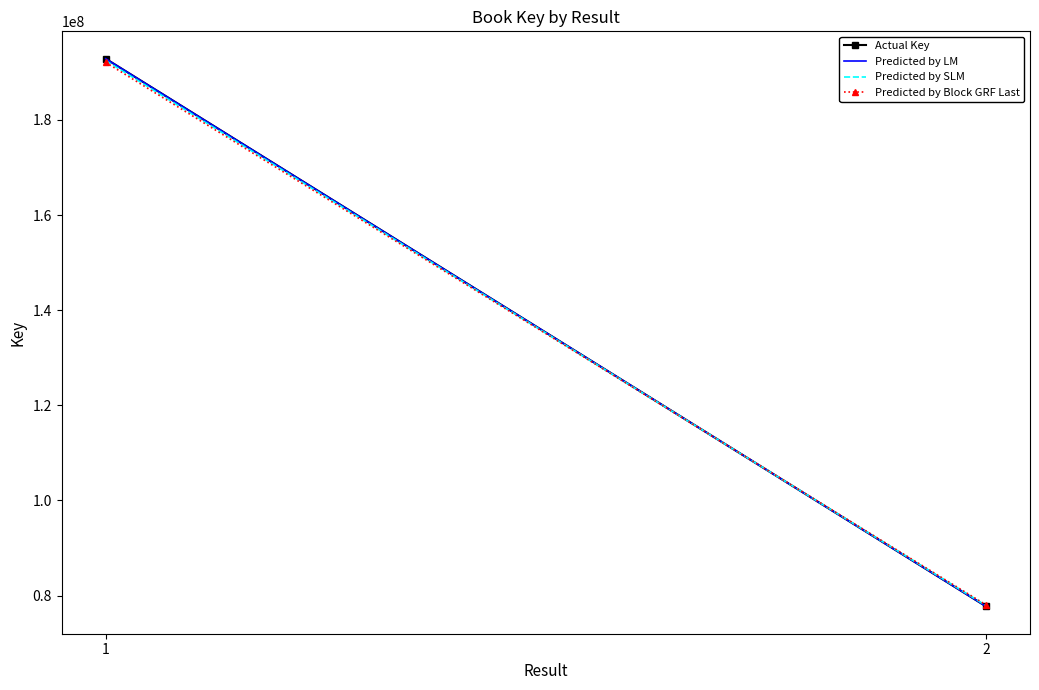

Read the Predicted by LM value at 1.

192863168.0